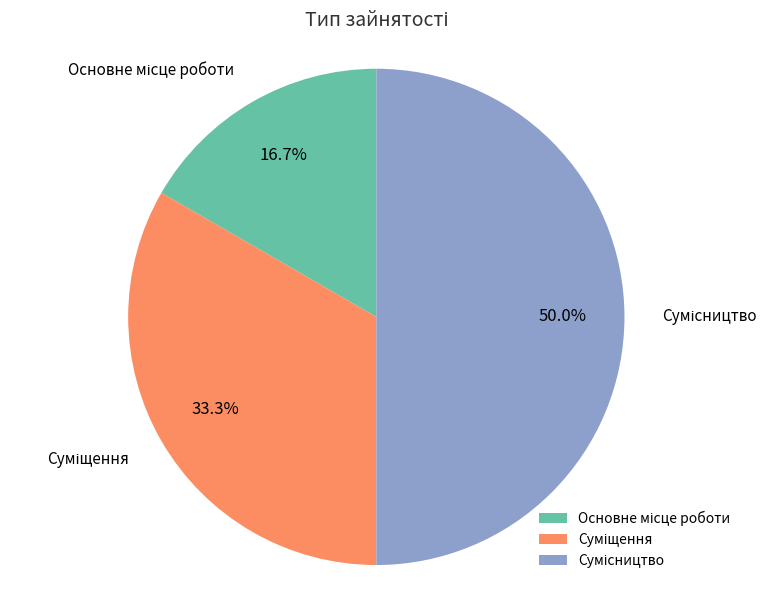

What percentage is NOT represented by Сумісництво?

50.0%